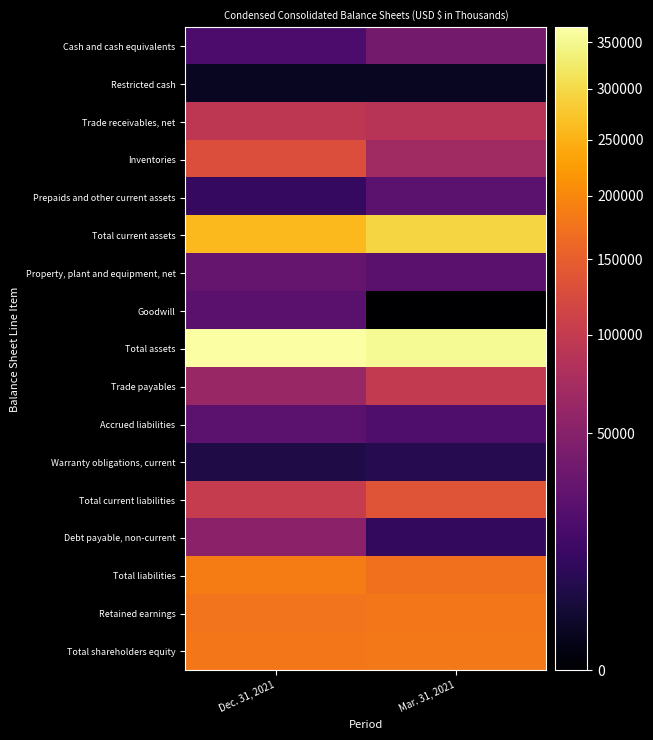

At which category is the sum across all series the highest?

Dec. 31, 2021